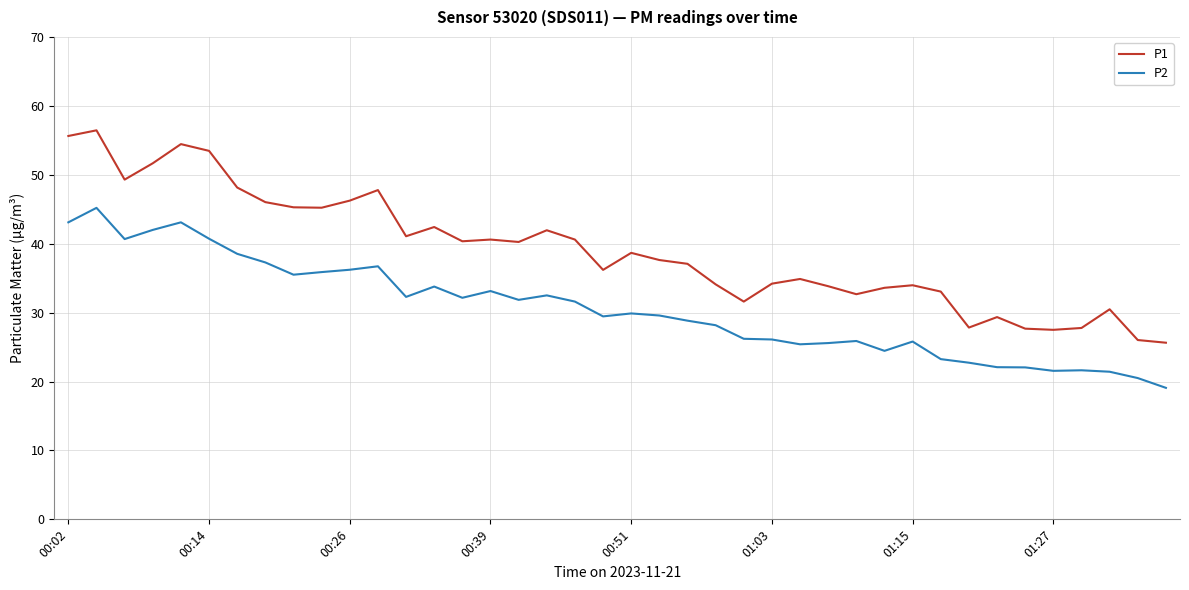

Which series has the largest range (max minus min)?

P1